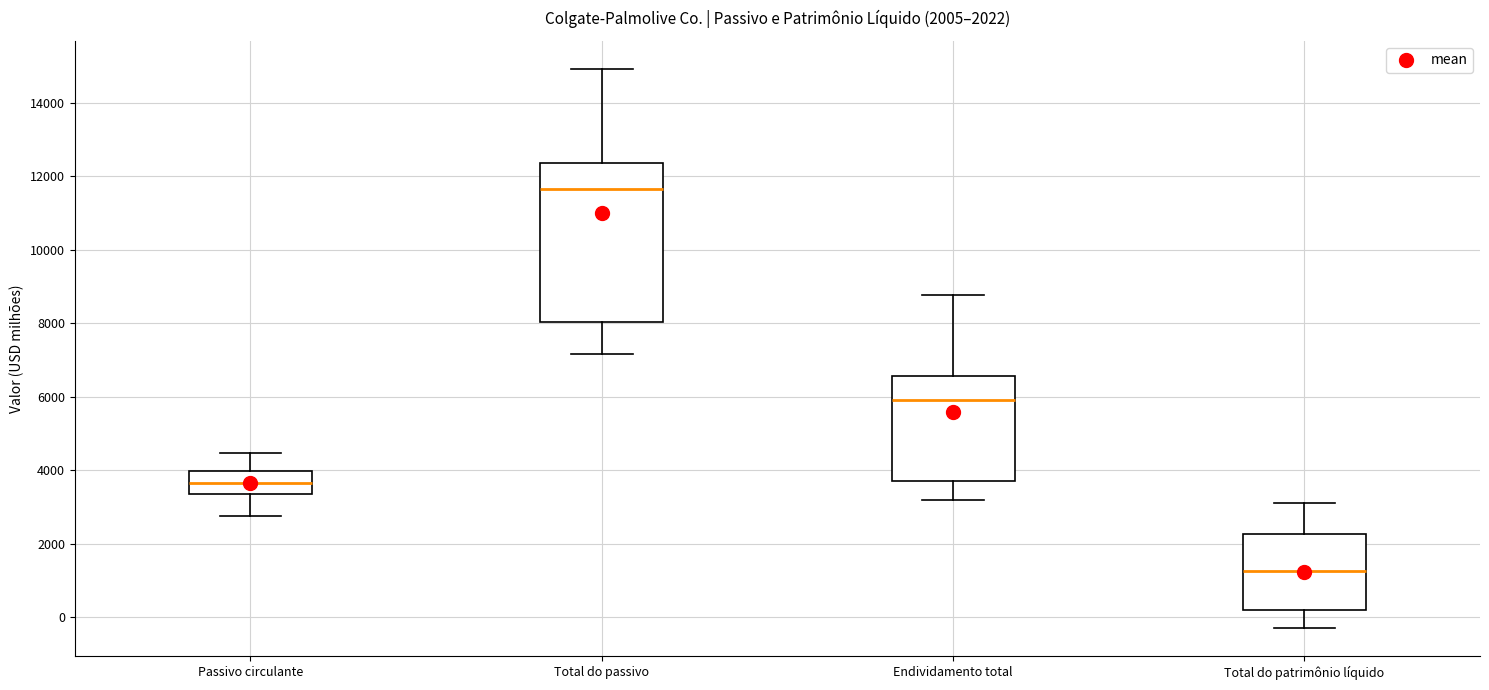

Which box's median line is the lowest?

Total do patrimônio líquido